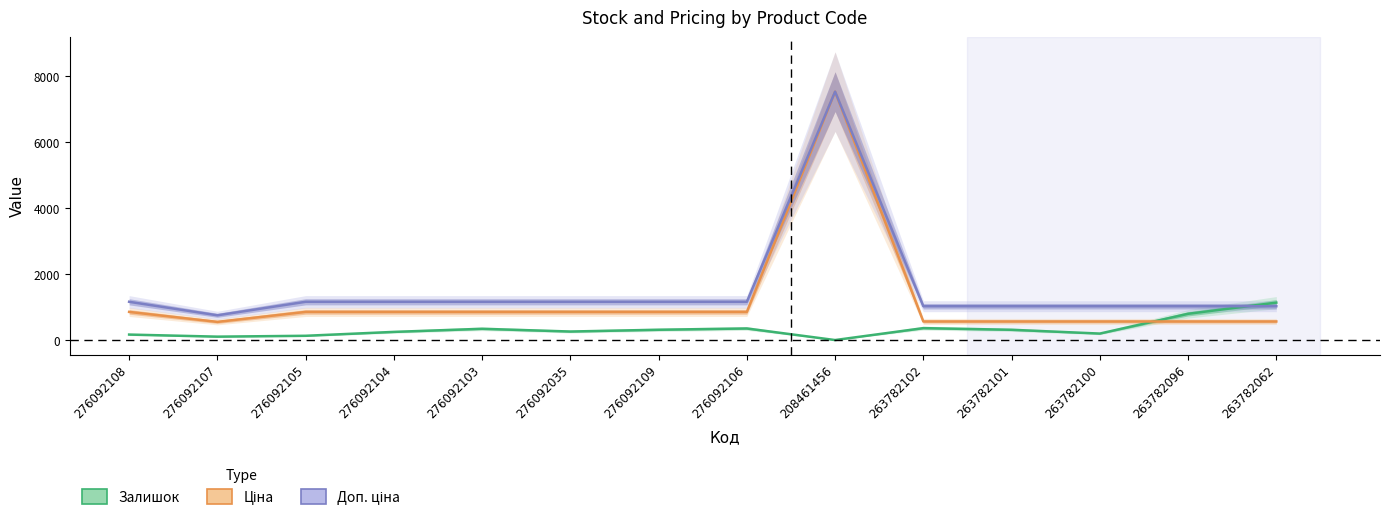

How many values in the Ціна series exceed 862?

8